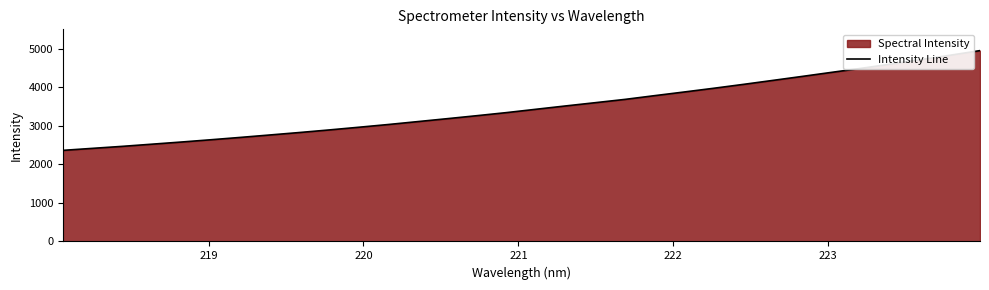

How many lines are shown in the chart?

1